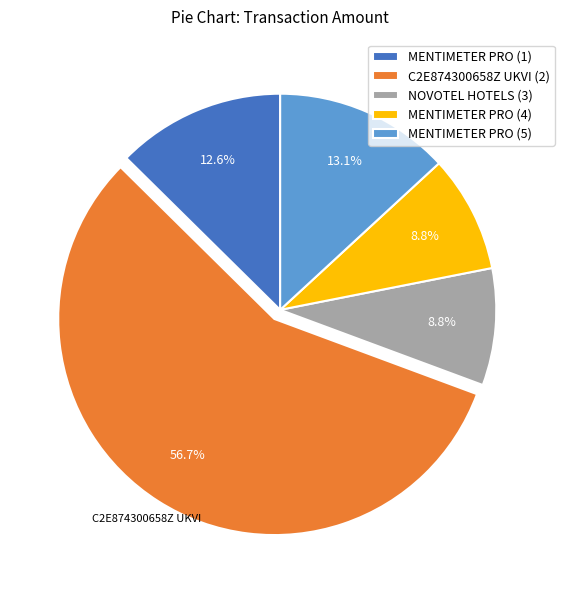

What is the ratio of the value at MENTIMETER PRO (4) to the value at MENTIMETER PRO (5)?

0.7